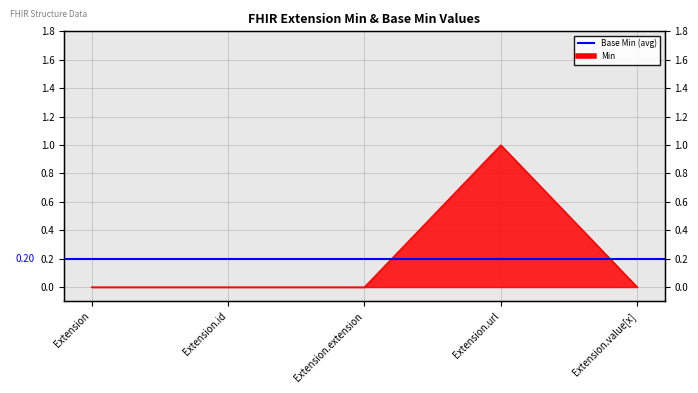

True or false: the data shows 1 at Extension.extension.

False